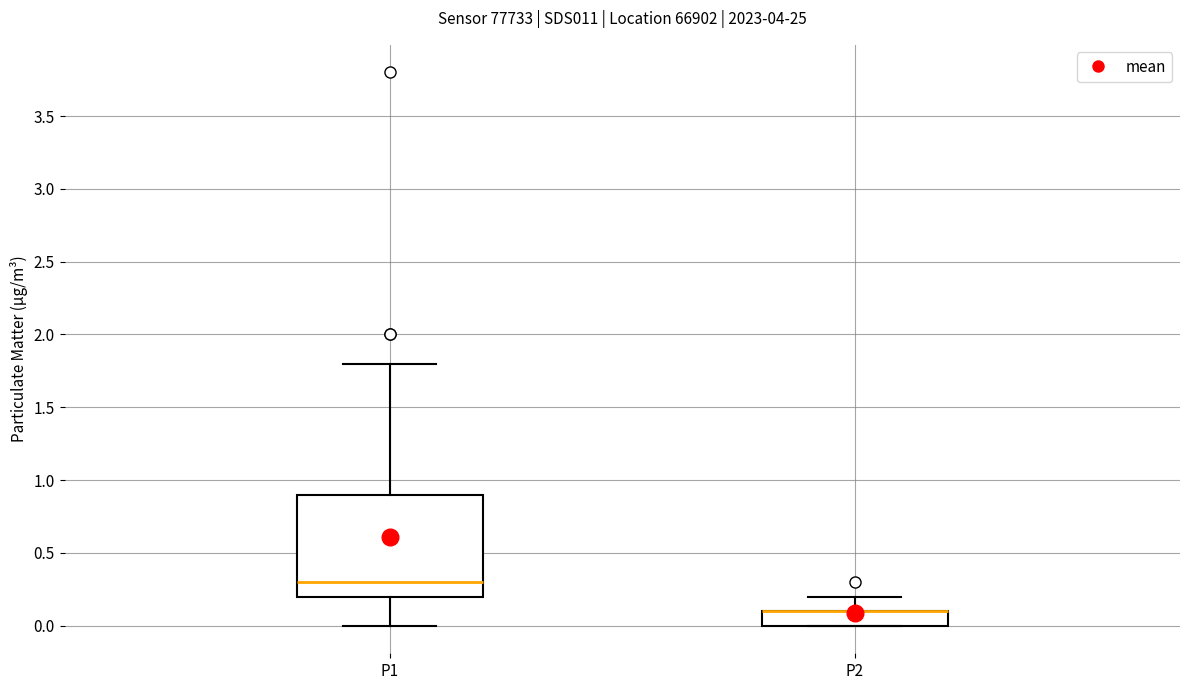

Reading left to right, read every box against the y-axis: the position of its median line, the range the box covers, and the ends of its whiskers. The values are not printed on the chart, so give them approximately, as read against the axis.

P1: median 0.3, box 0.2 to 0.9, whiskers 0.0 to 1.8
P2: median 0.1 (drawn on the box's upper edge), box 0.0 to 0.1, whiskers 0.0 to 0.2